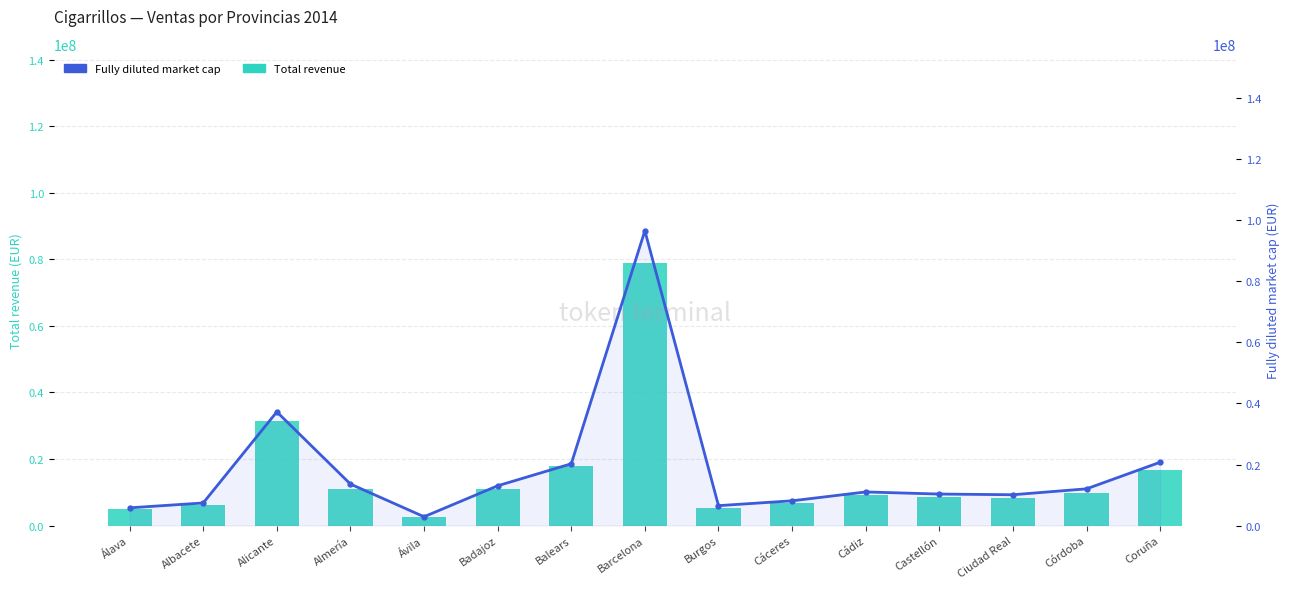

At which label does Total revenue first exceed 9266473?

Alicante